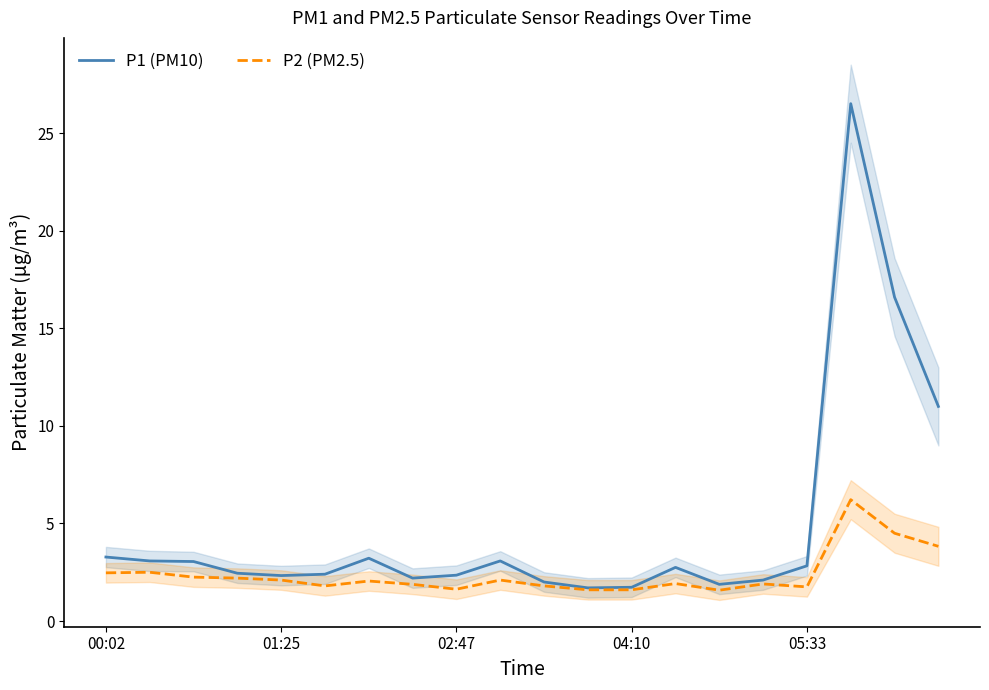

Does the chart have visible grid lines?

No